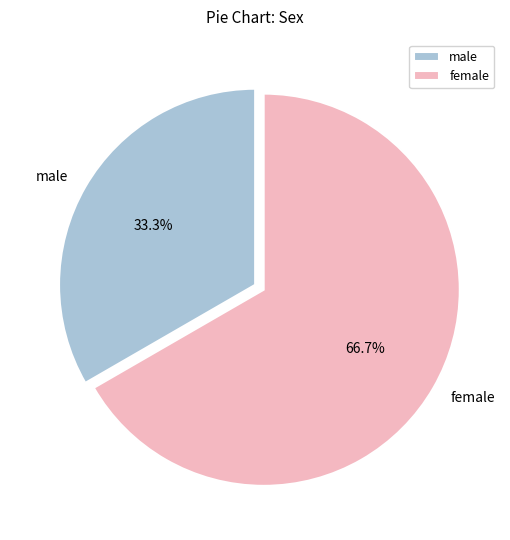

Which category accounts for the majority?

female